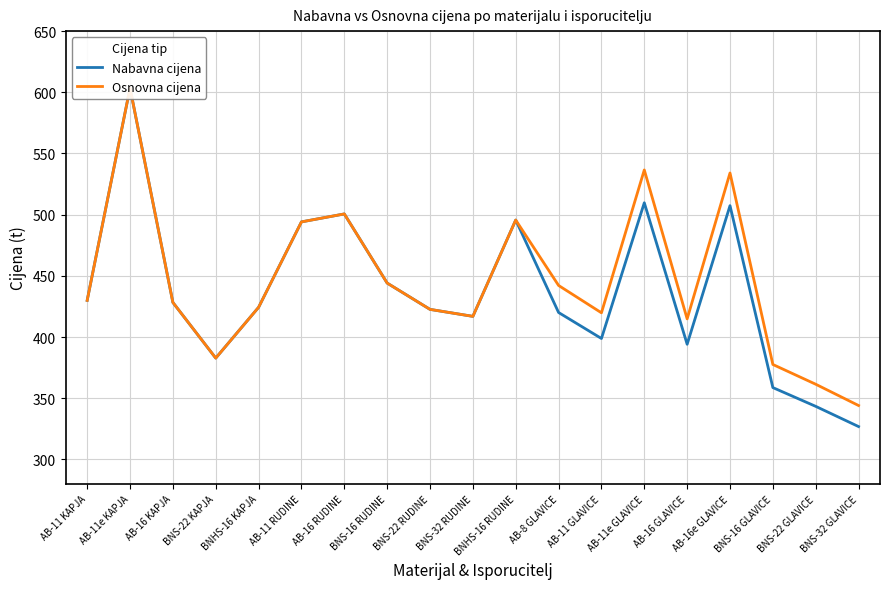

Reading right to left, what are all the values shown in this chart?

Nabavna cijena: 326.8	343.3	358.7	507.4	394.1	509.7	398.8	420.0	495.6	416.9	422.6	444.1	500.6	494.1	424.3	382.8	428.3	603.5	429.9
Osnovna cijena: 344.0	361.4	377.6	534.1	414.8	536.5	419.8	442.1	495.6	416.9	422.6	444.1	500.6	494.1	424.3	382.8	428.3	603.5	429.9